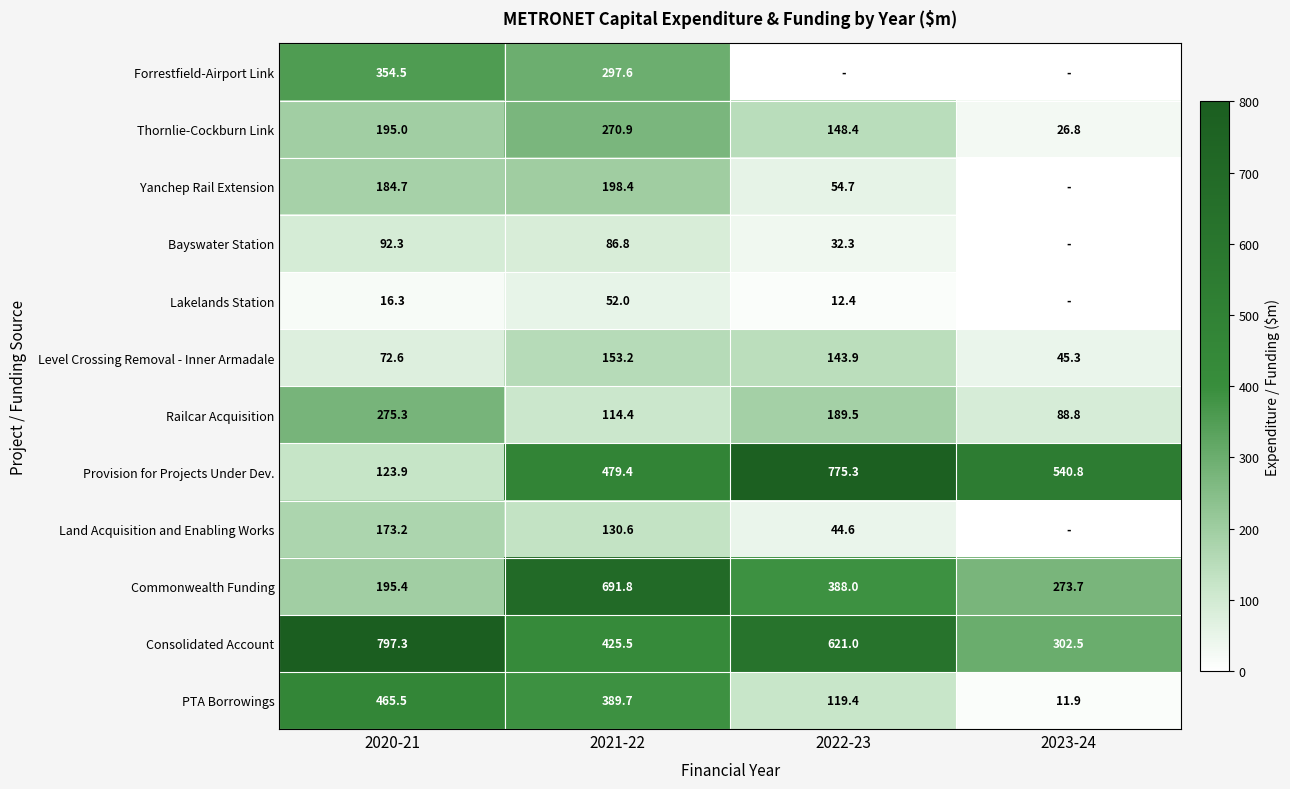

What is the sum of the Provision for Projects Under Dev. values at 2021-22 and 2020-21?

603.3